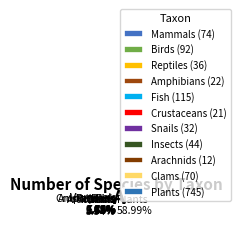

To the nearest percent, what percentage of the pie is Plants?

59%